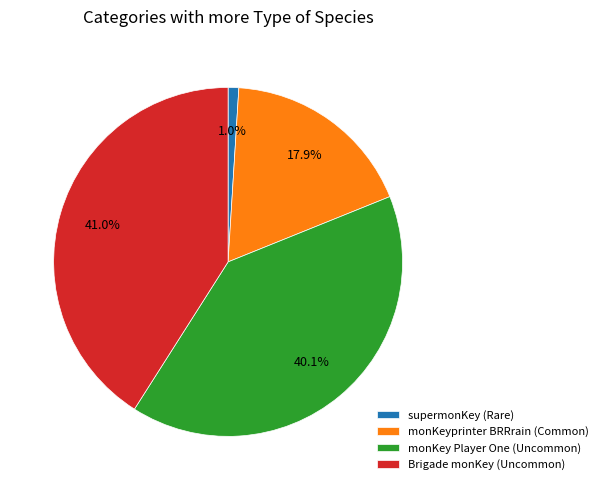

Which slice is the largest?

Brigade monKey (Uncommon)